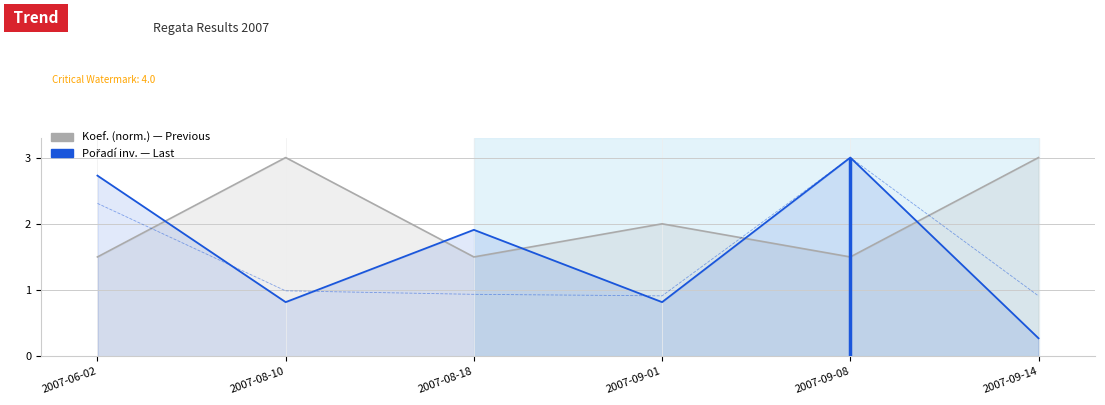

What is the label of the 4th point from the right?

2007-08-18